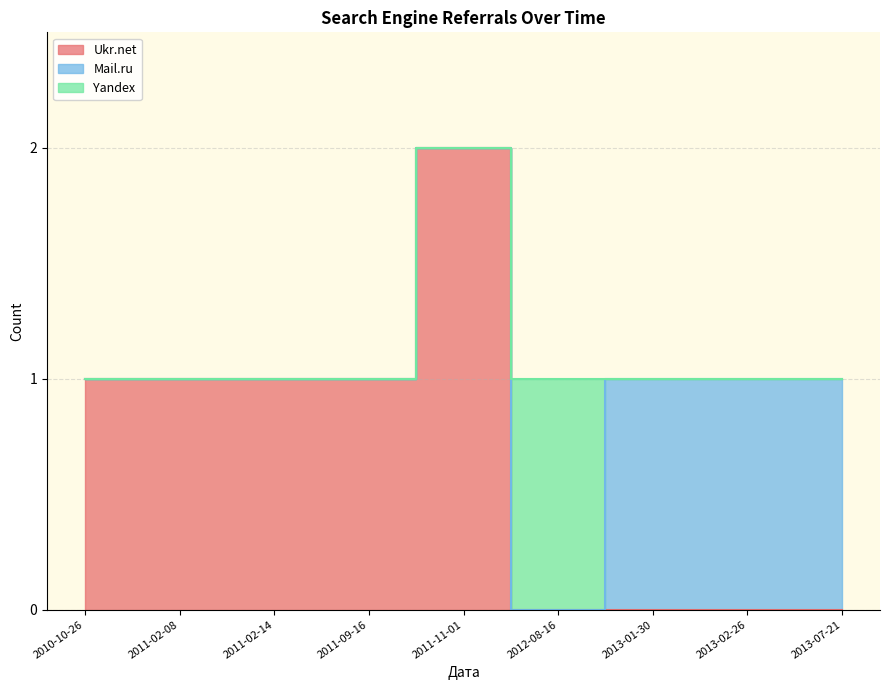

True or false: Mail.ru and Ukr.net cross at least once.

False